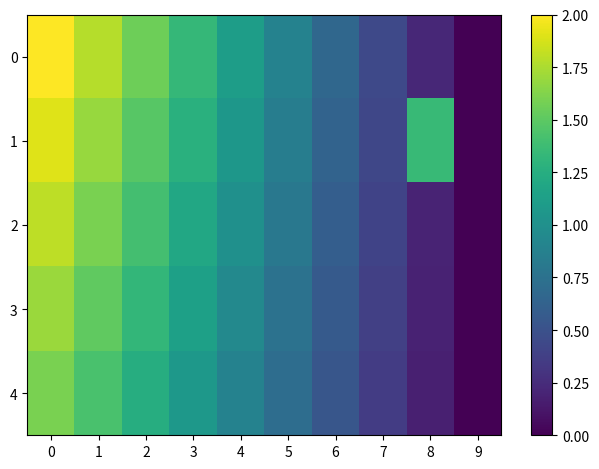

Reading left to right, what are all the values shown in this chart?

0: 0=2.0	1=1.8	2=1.6	3=1.3	4=1.1	5=0.9	6=0.7	7=0.4	8=0.2	9=0.0
1: 0=1.9	1=1.7	2=1.5	3=1.3	4=1.1	5=0.8	6=0.6	7=0.4	8=1.4	9=0.0
2: 0=1.8	1=1.6	2=1.4	3=1.2	4=1.0	5=0.8	6=0.6	7=0.4	8=0.2	9=0.0
3: 0=1.7	1=1.5	2=1.3	3=1.1	4=0.9	5=0.8	6=0.6	7=0.4	8=0.2	9=0.0
4: 0=1.6	1=1.4	2=1.2	3=1.1	4=0.9	5=0.7	6=0.5	7=0.4	8=0.2	9=0.0